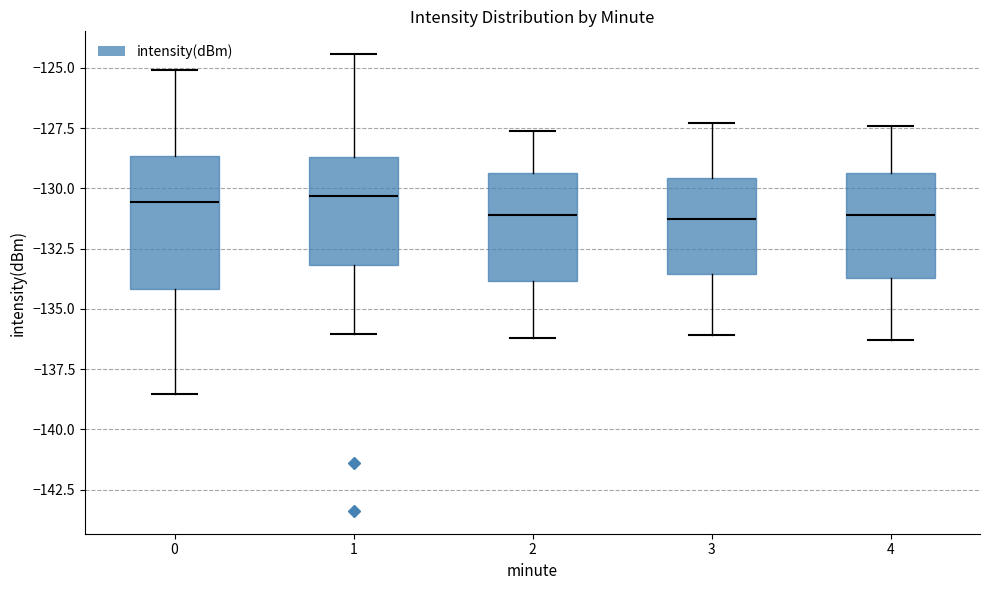

Reading left to right, read every box against the y-axis: the position of its median line, the range the box covers, and the ends of its whiskers. The values are not printed on the chart, so give them approximately, as read against the axis.

0: median -130.5, box -134.0 to -128.5, whiskers -138.5 to -125.0
1: median -130.5, box -133.0 to -128.5, whiskers -136.0 to -124.5
2: median -131.0, box -134.0 to -129.5, whiskers -136.0 to -127.5
3: median -131.0, box -133.5 to -129.5, whiskers -136.0 to -127.5
4: median -131.0, box -133.5 to -129.5, whiskers -136.5 to -127.5